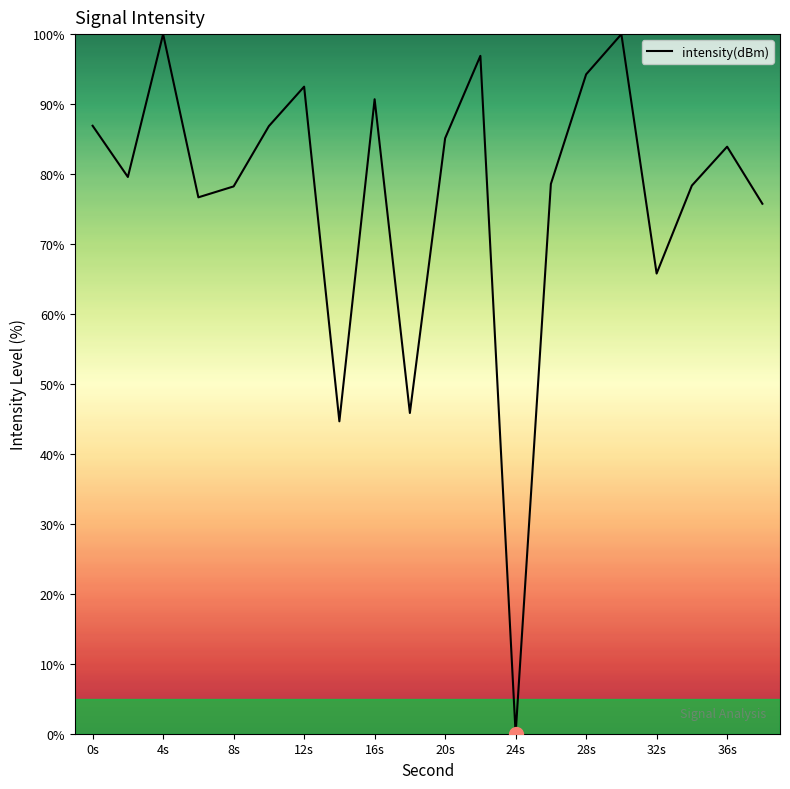

What is the difference between the maximum and minimum values?

100.0